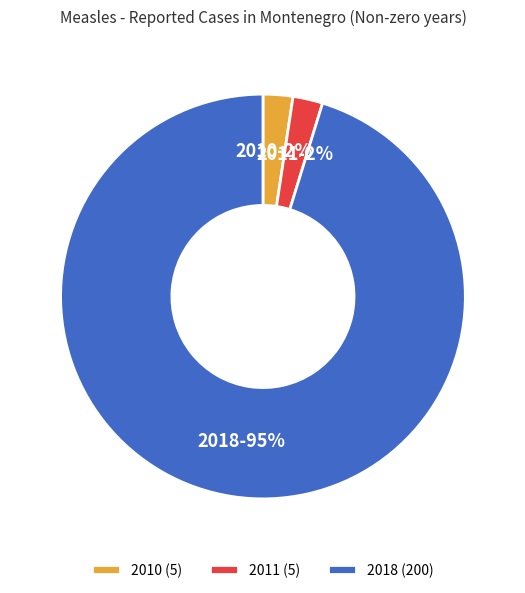

To the nearest percent, what is the average slice percentage?

33%